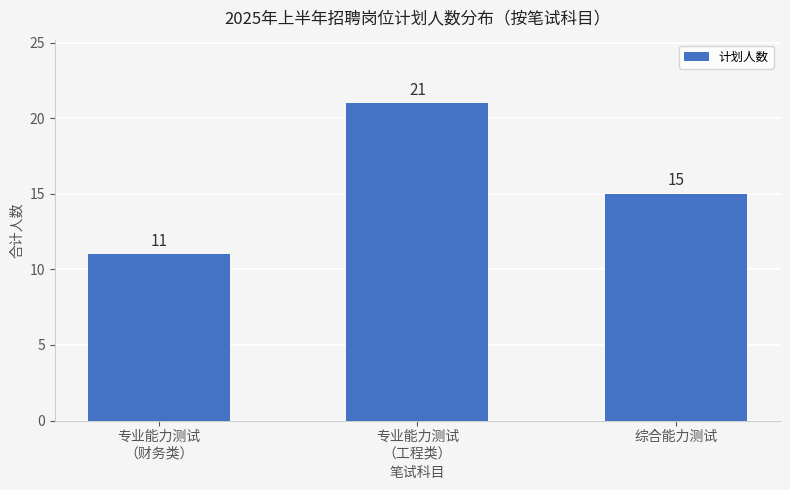

Reading right to left, transcribe all the data shown in this chart.

综合能力测试=15	专业能力测试
（工程类）=21	专业能力测试
（财务类）=11